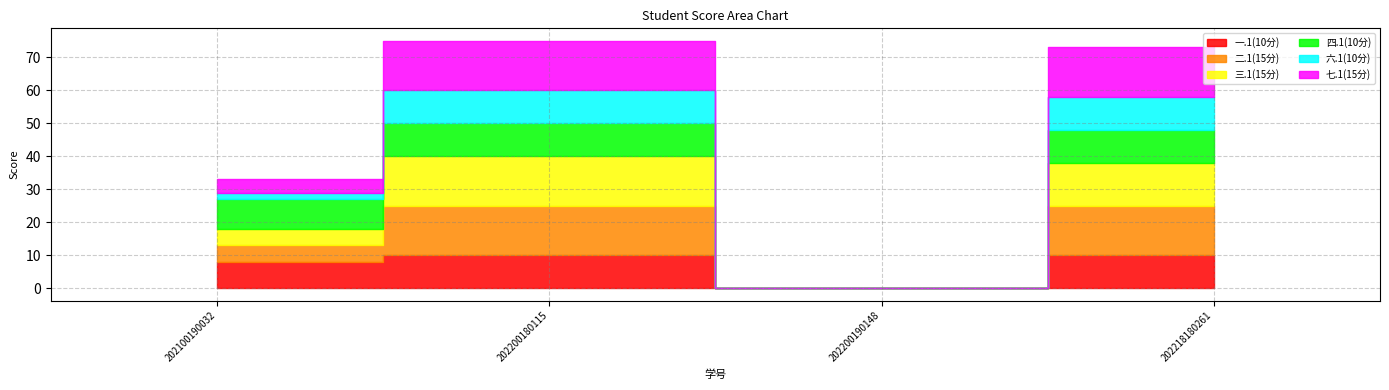

What is the average value of the 六.1(10分) series?

6